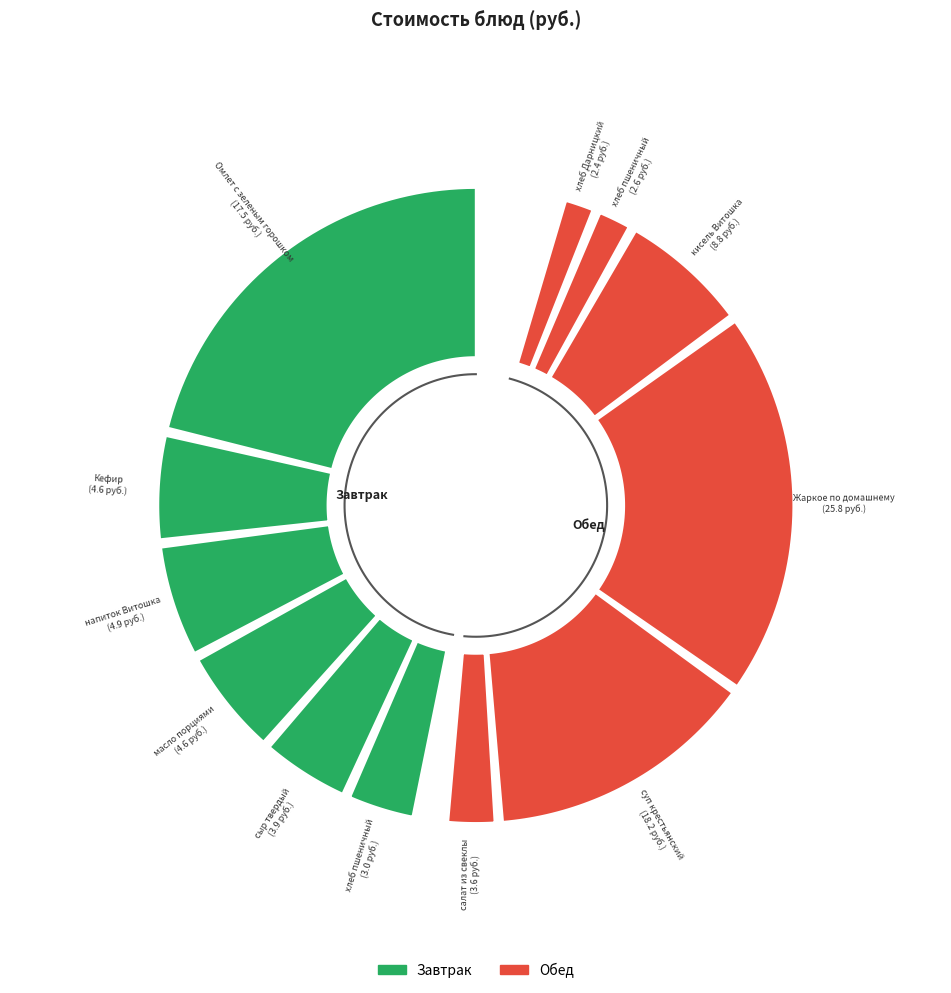

To the nearest percent, what is the combined percentage of 2 and 1?

25%